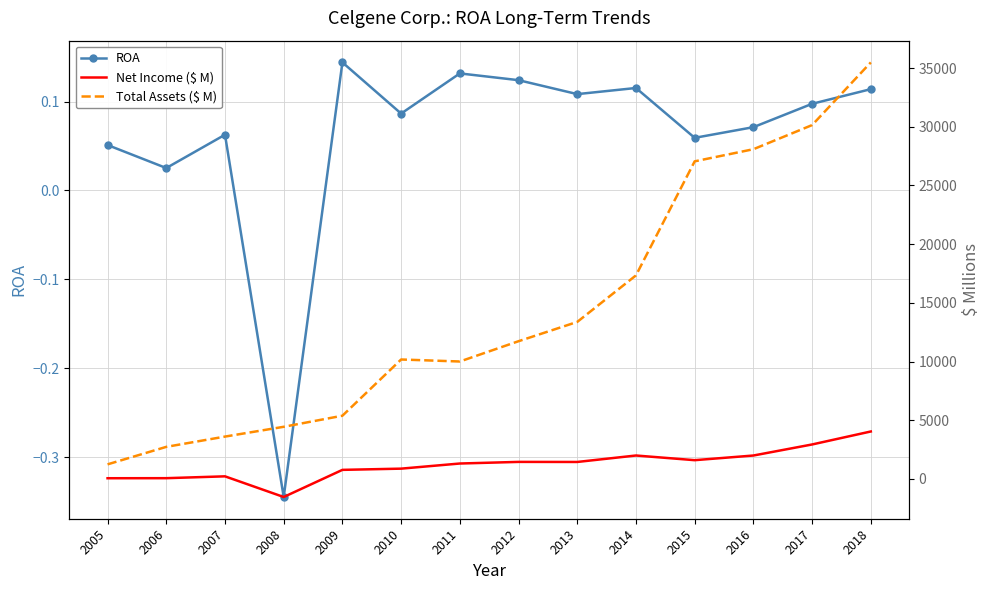

At which category is the sum across all series the highest?

2018